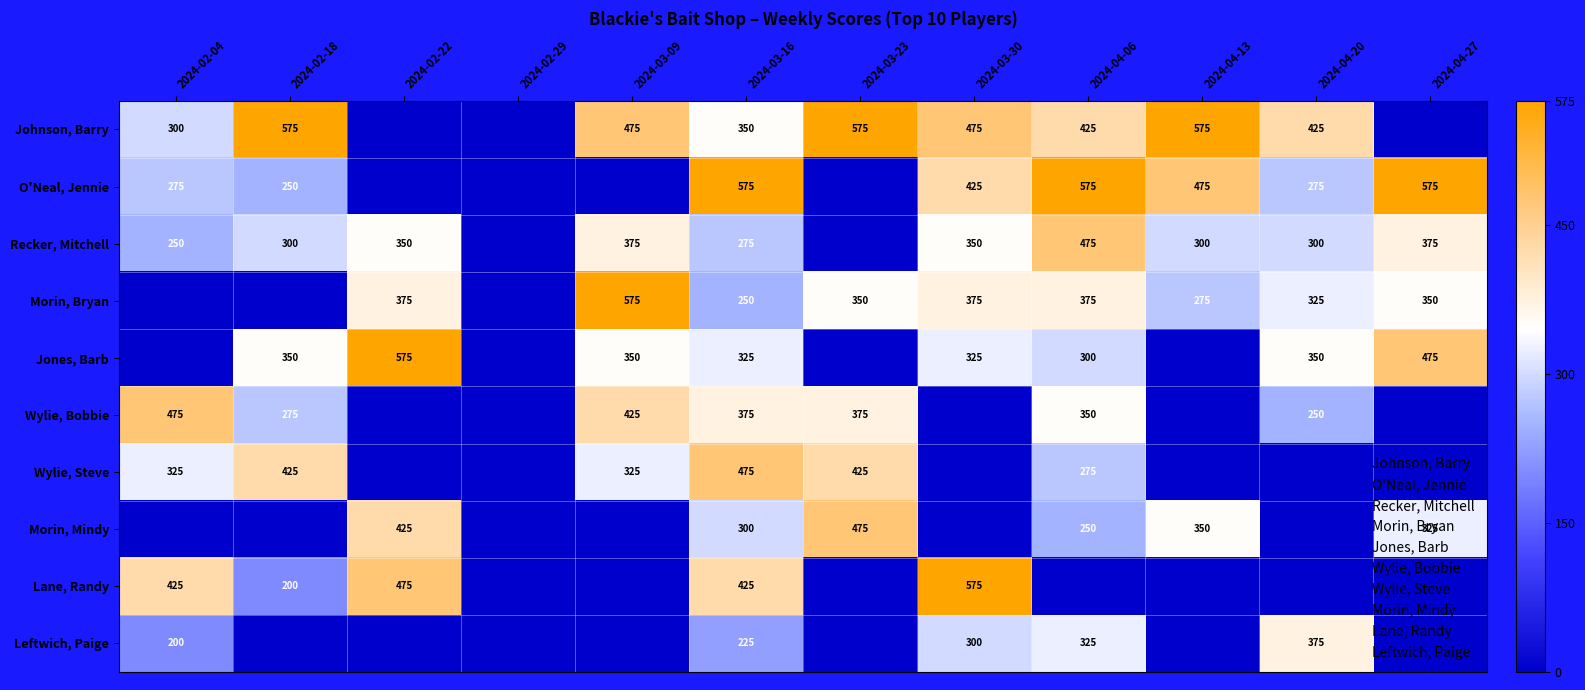

Which has a higher value, 2024-03-16 or 2024-03-30?

2024-03-30